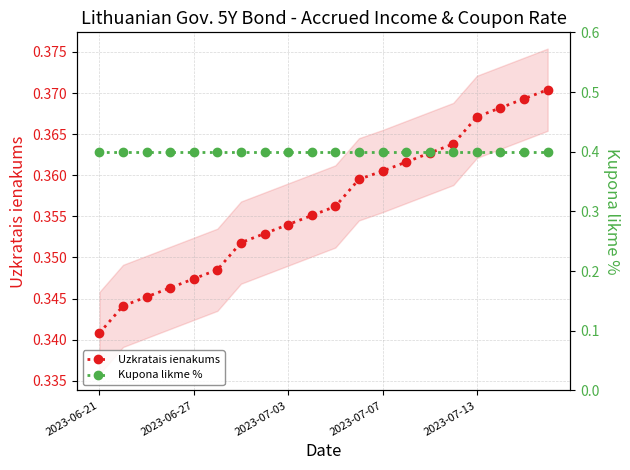

How many lines are shown in the chart?

2